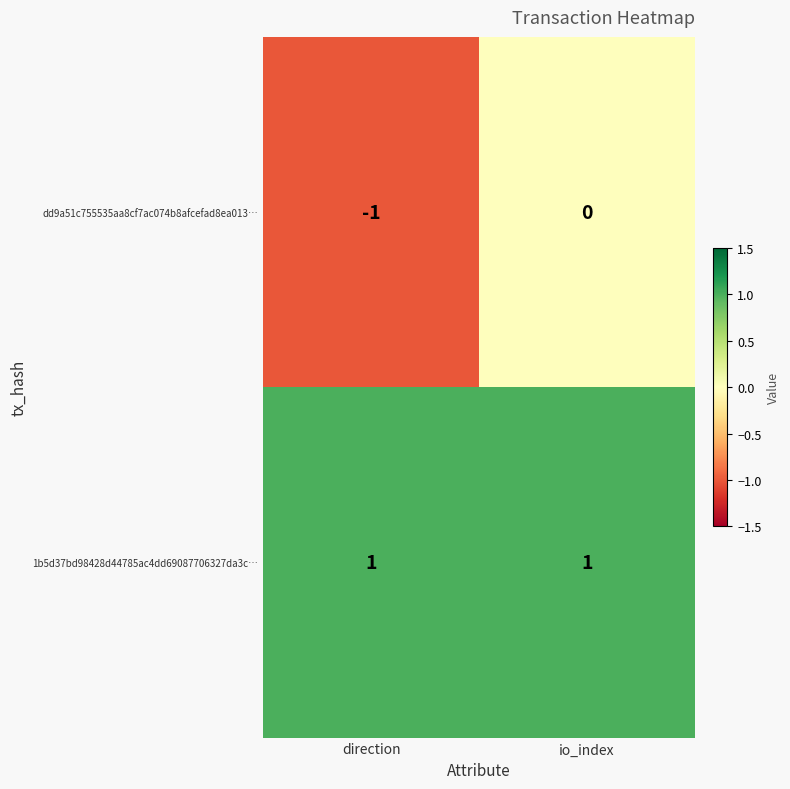

Which series has the largest total across all categories?

1b5d37bd98428d44785ac4dd69087706327da3c…